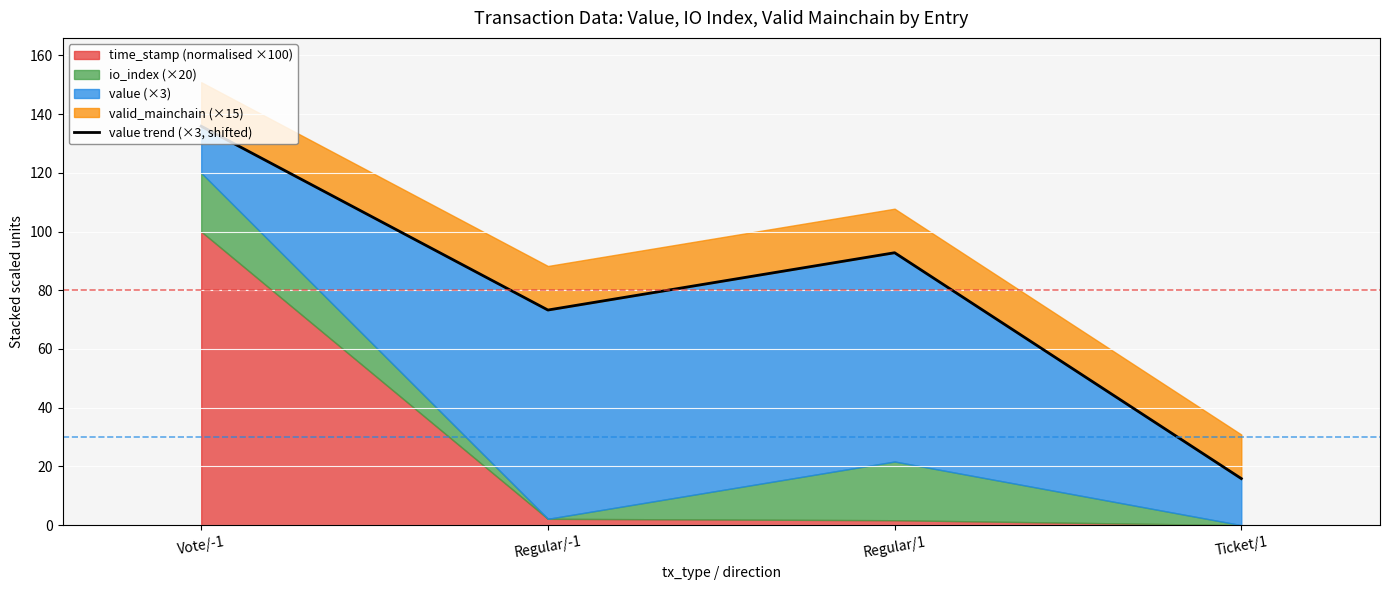

What is the label of the 3rd point from the left?

Regular/1